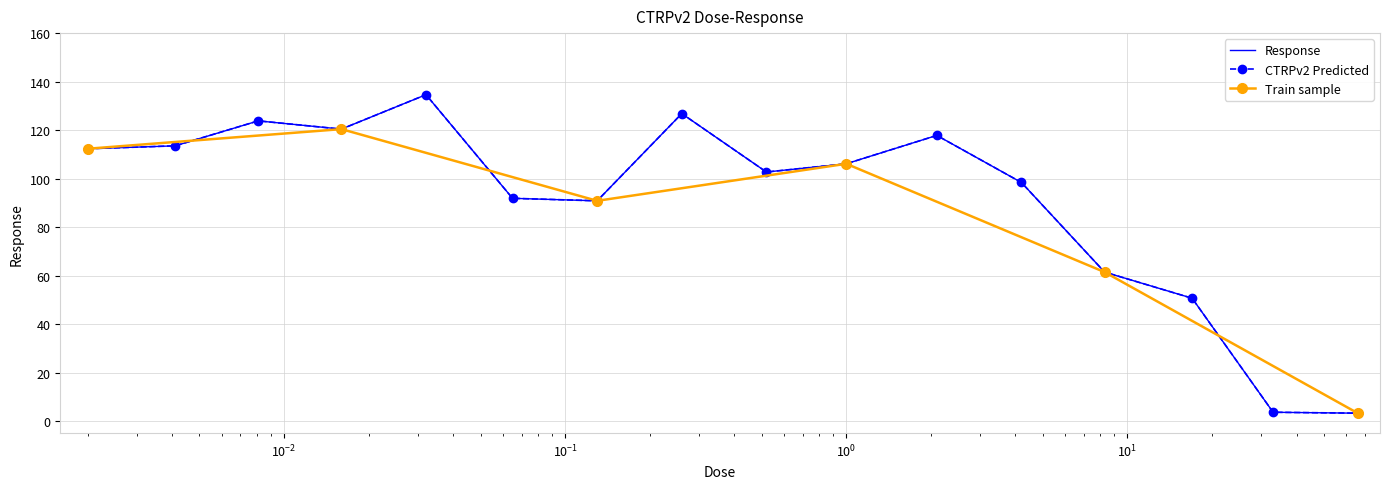

Between 2.1 and 0.52, which is larger?

2.1